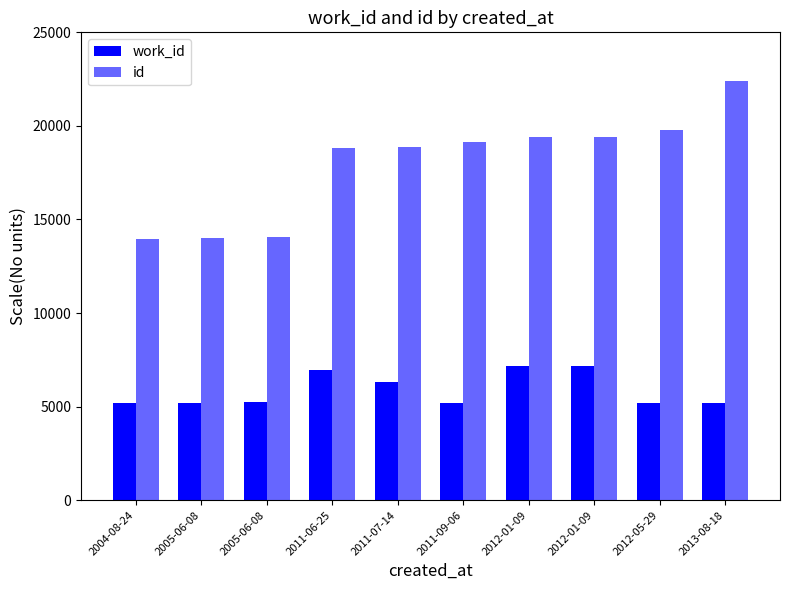

How many values in the work_id series are below 5232?

5